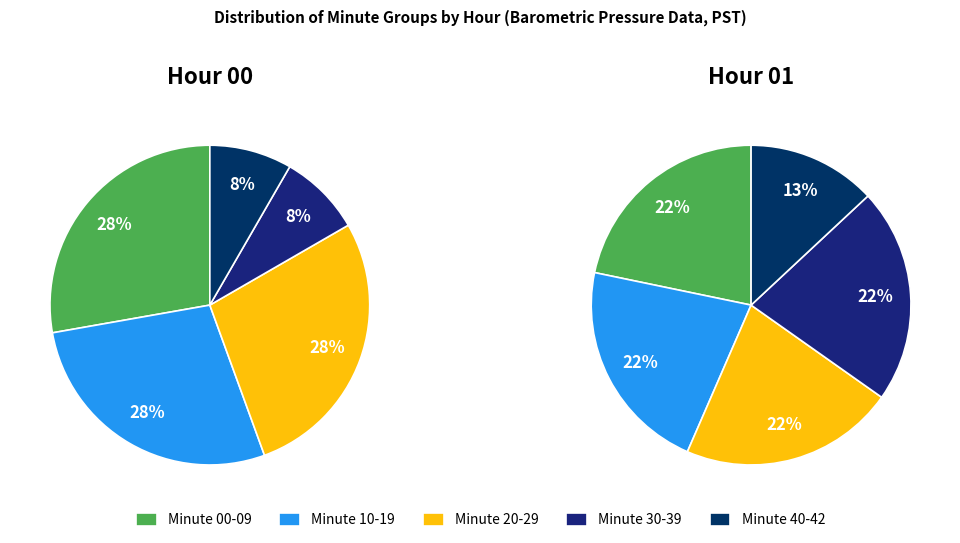

Count the number of slices in the pie.

5